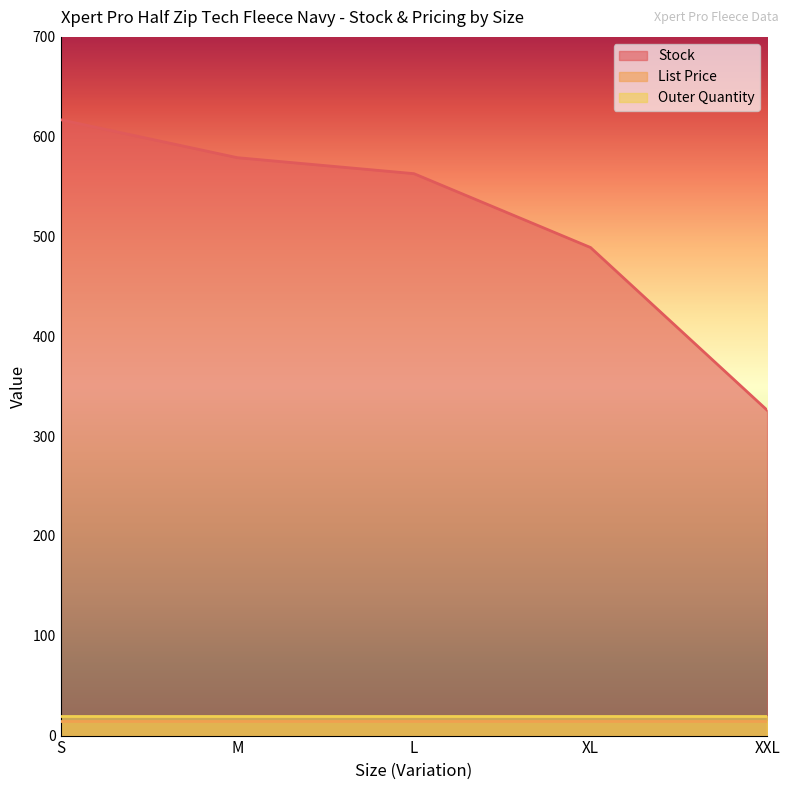

The value of Outer Quantity at M is 33.5. True or false?

False